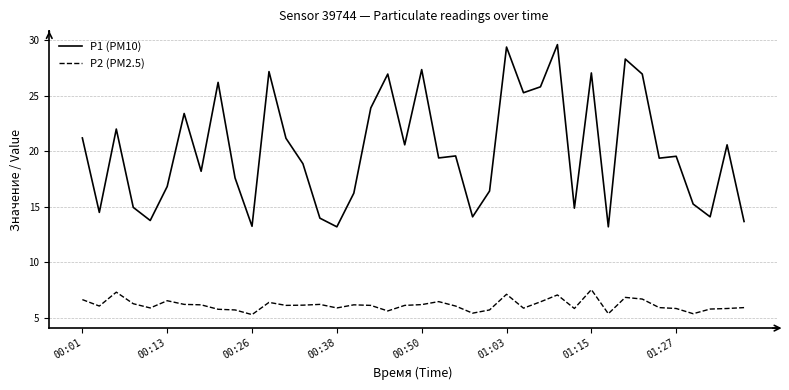

What is the maximum value shown in the chart?

29.6